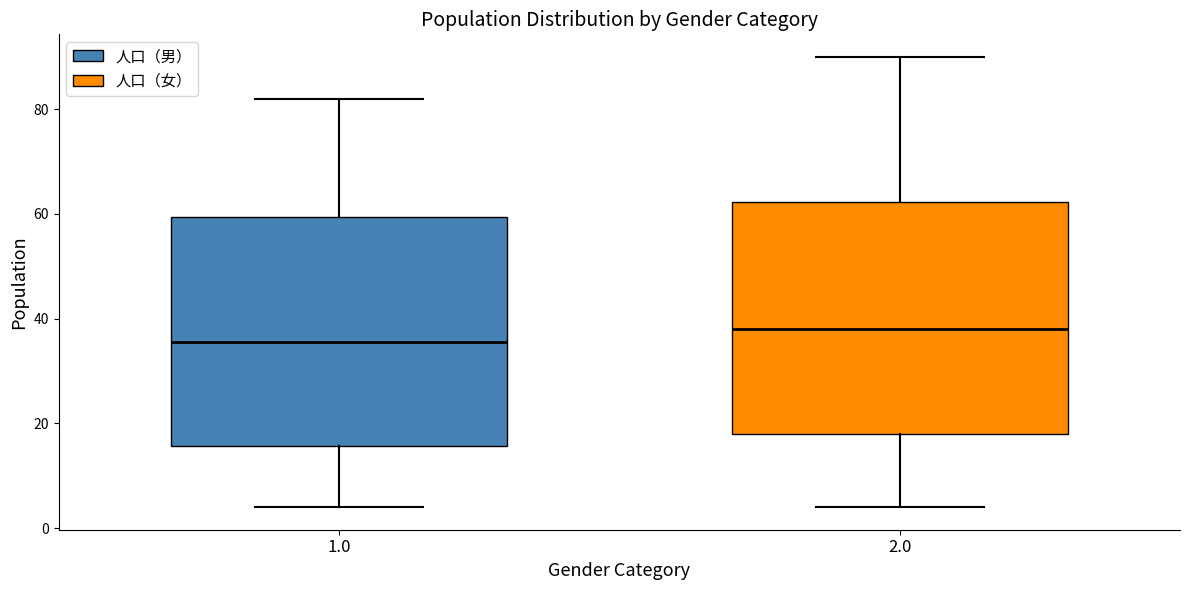

Reading left to right, read every box against the y-axis: the position of its median line, the range the box covers, and the ends of its whiskers. The values are not printed on the chart, so give them approximately, as read against the axis.

1.0: median 36, box 16 to 60, whiskers 4 to 82
2.0: median 38, box 18 to 62, whiskers 4 to 90